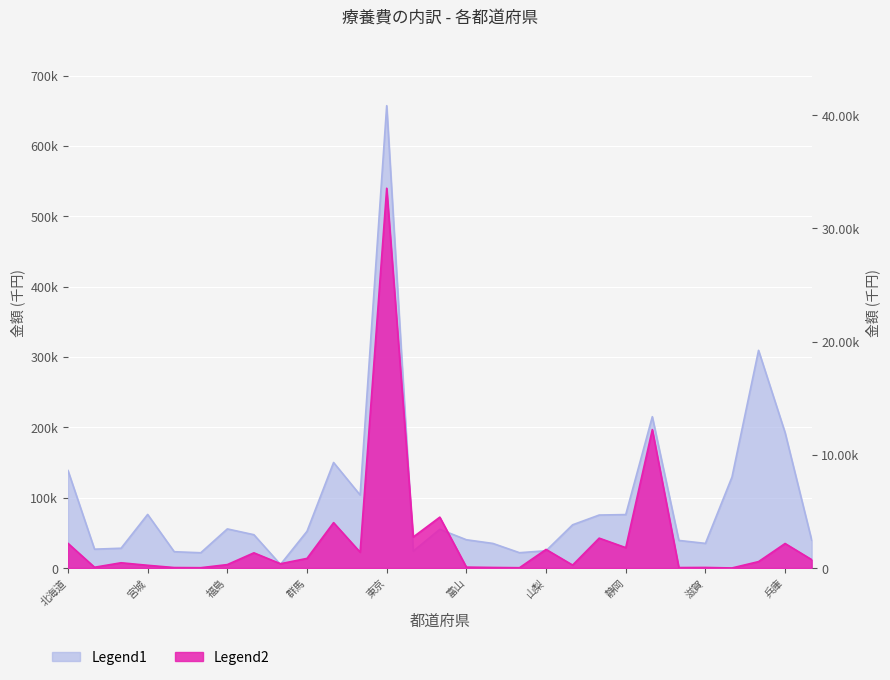

Reading right to left, transcribe all the data shown in this chart.

Legend1: 39590.9	192332.2	309340.3	129264.7	34939.1	39135.8	215030.1	75885.4	75230.1	61361.4	24459.2	21687.5	34858.2	40101.0	54968.8	23901.1	657143.4	103688.2	149910.0	52125.2	4943.0	47266.8	55513.7	21619.0	23100.5	76102.1	28053.3	26704.1	138523.0
Legend2: 735.3	2161.9	562.0	0.0	45.6	35.4	12225.1	1796.3	2634.7	254.8	1638.6	22.2	44.2	75.6	4491.2	2736.3	33554.5	1393.8	4006.4	845.7	374.3	1337.2	298.3	23.5	37.4	236.2	458.4	64.0	2178.0